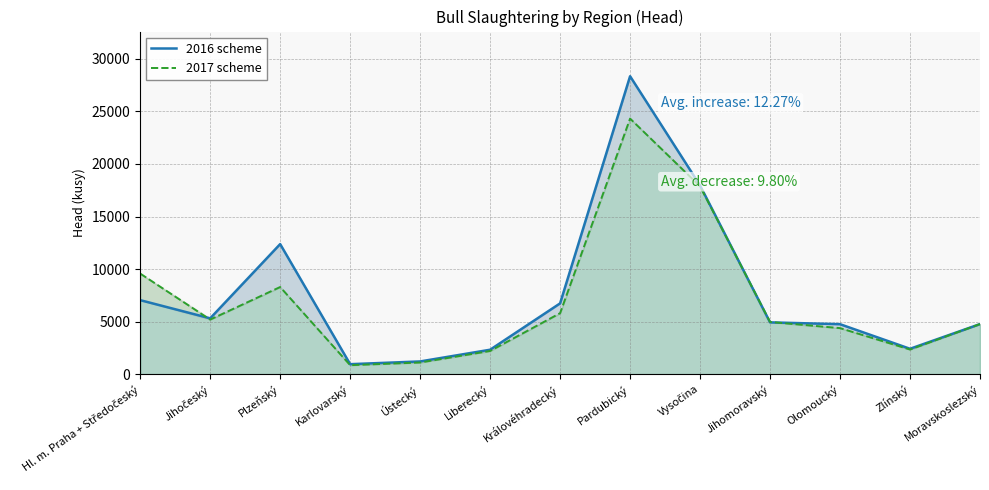

Does the chart display data point markers on the line(s)?

No